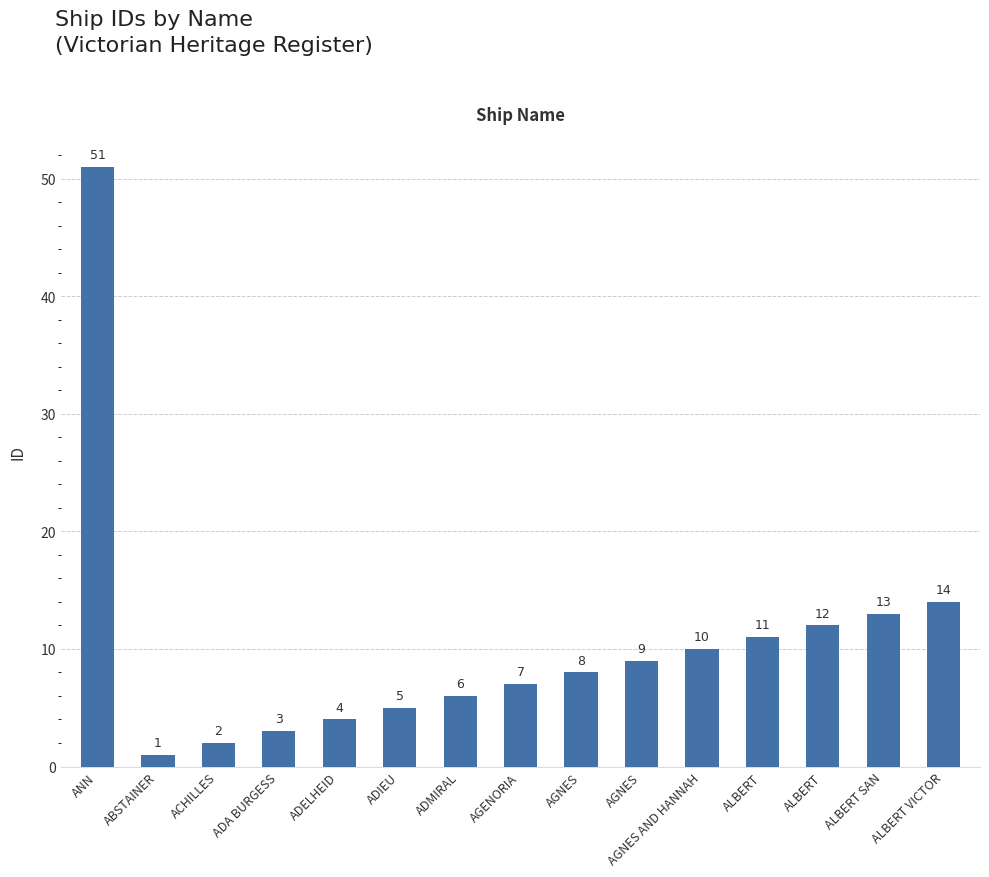

Is it true that the value at ADMIRAL is 10?

False